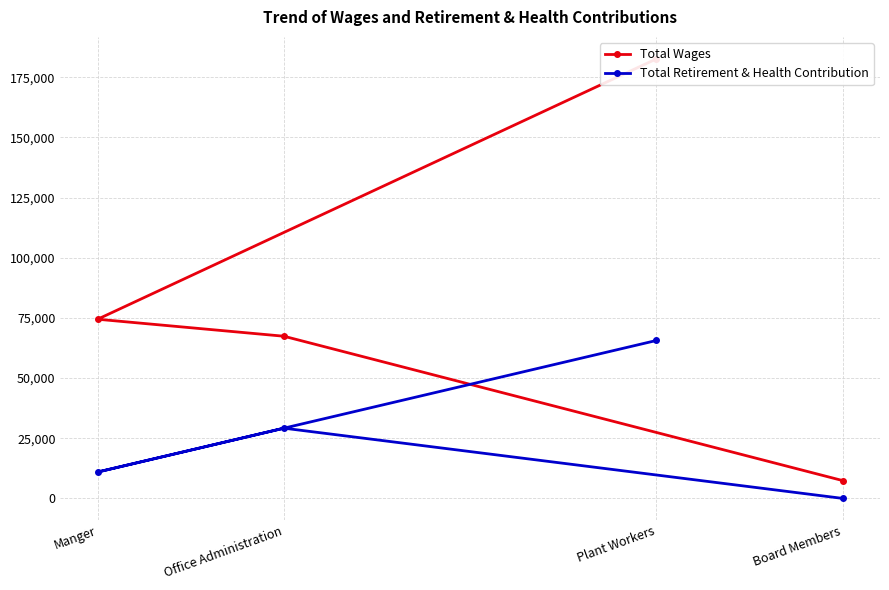

At Office Administration, list the series in order from smallest to largest.

Total Retirement & Health Contribution, Total Wages